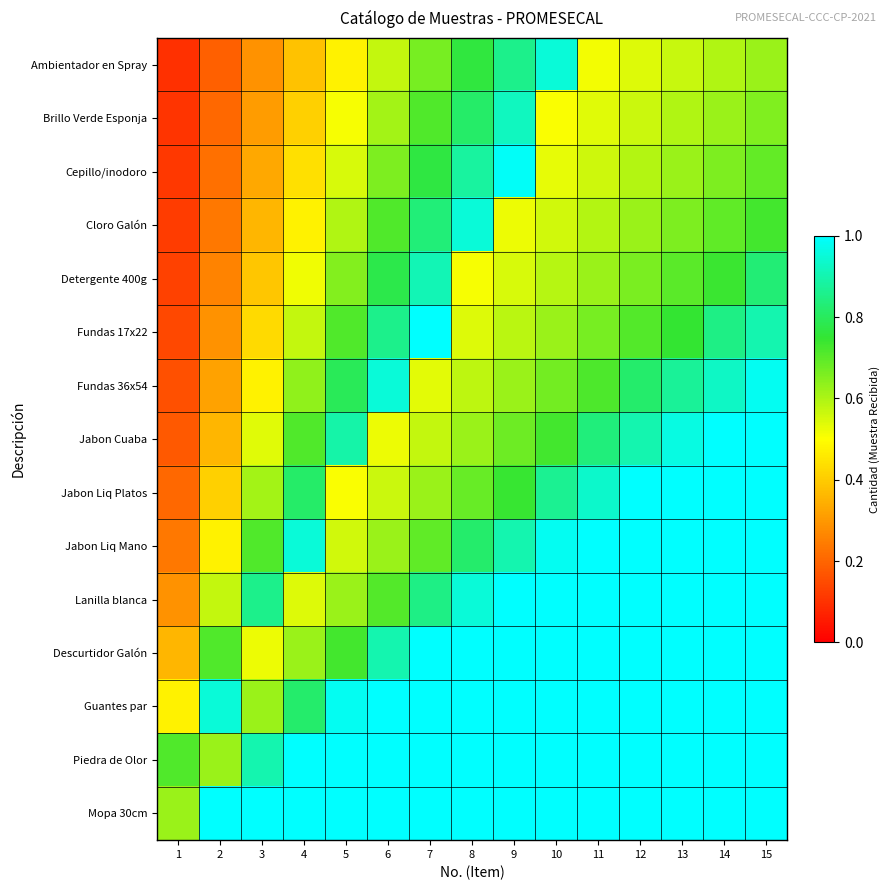

Reading right to left, list all the values displayed in this chart.

Ambientador en Spray: 15=0.6	14=0.6	13=0.6	12=0.5	11=0.5	10=1.0	9=0.9	8=0.8	7=0.7	6=0.6	5=0.5	4=0.4	3=0.3	2=0.2	1=0.1
Brillo Verde Esponja: 15=0.7	14=0.6	13=0.6	12=0.6	11=0.5	10=0.5	9=0.9	8=0.8	7=0.7	6=0.6	5=0.5	4=0.4	3=0.3	2=0.2	1=0.1
Cepillo/inodoro: 15=0.7	14=0.7	13=0.6	12=0.6	11=0.6	10=0.5	9=1.0	8=0.9	7=0.8	6=0.7	5=0.5	4=0.4	3=0.3	2=0.2	1=0.1
Cloro Galón: 15=0.7	14=0.7	13=0.7	12=0.6	11=0.6	10=0.6	9=0.5	8=1.0	7=0.8	6=0.7	5=0.6	4=0.5	3=0.4	2=0.2	1=0.1
Detergente 400g: 15=0.8	14=0.7	13=0.7	12=0.7	11=0.6	10=0.6	9=0.5	8=0.5	7=0.9	6=0.8	5=0.6	4=0.5	3=0.4	2=0.3	1=0.1
Fundas 17x22: 15=0.9	14=0.8	13=0.7	12=0.7	11=0.7	10=0.6	9=0.6	8=0.5	7=1.0	6=0.9	5=0.7	4=0.6	3=0.4	2=0.3	1=0.1
Fundas 36x54: 15=1.0	14=0.9	13=0.9	12=0.8	11=0.7	10=0.7	9=0.6	8=0.6	7=0.5	6=1.0	5=0.8	4=0.6	3=0.5	2=0.3	1=0.2
Jabon Cuaba: 15=1.0	14=1.0	13=1.0	12=0.9	11=0.8	10=0.7	9=0.7	8=0.6	7=0.6	6=0.5	5=0.9	4=0.7	3=0.5	2=0.4	1=0.2
Jabon Liq Platos: 15=1.0	14=1.0	13=1.0	12=1.0	11=0.9	10=0.9	9=0.7	8=0.7	7=0.6	6=0.6	5=0.5	4=0.8	3=0.6	2=0.4	1=0.2
Jabon Liq Mano: 15=1.0	14=1.0	13=1.0	12=1.0	11=1.0	10=1.0	9=0.9	8=0.8	7=0.7	6=0.6	5=0.6	4=1.0	3=0.7	2=0.5	1=0.2
Lanilla blanca: 15=1.0	14=1.0	13=1.0	12=1.0	11=1.0	10=1.0	9=1.0	8=0.9	7=0.8	6=0.7	5=0.6	4=0.5	3=0.9	2=0.6	1=0.3
Descurtidor Galón: 15=1.0	14=1.0	13=1.0	12=1.0	11=1.0	10=1.0	9=1.0	8=1.0	7=1.0	6=0.9	5=0.7	4=0.6	3=0.5	2=0.7	1=0.4
Guantes par: 15=1.0	14=1.0	13=1.0	12=1.0	11=1.0	10=1.0	9=1.0	8=1.0	7=1.0	6=1.0	5=1.0	4=0.8	3=0.6	2=1.0	1=0.5
Piedra de Olor: 15=1.0	14=1.0	13=1.0	12=1.0	11=1.0	10=1.0	9=1.0	8=1.0	7=1.0	6=1.0	5=1.0	4=1.0	3=0.9	2=0.6	1=0.7
Mopa 30cm: 15=1.0	14=1.0	13=1.0	12=1.0	11=1.0	10=1.0	9=1.0	8=1.0	7=1.0	6=1.0	5=1.0	4=1.0	3=1.0	2=1.0	1=0.6